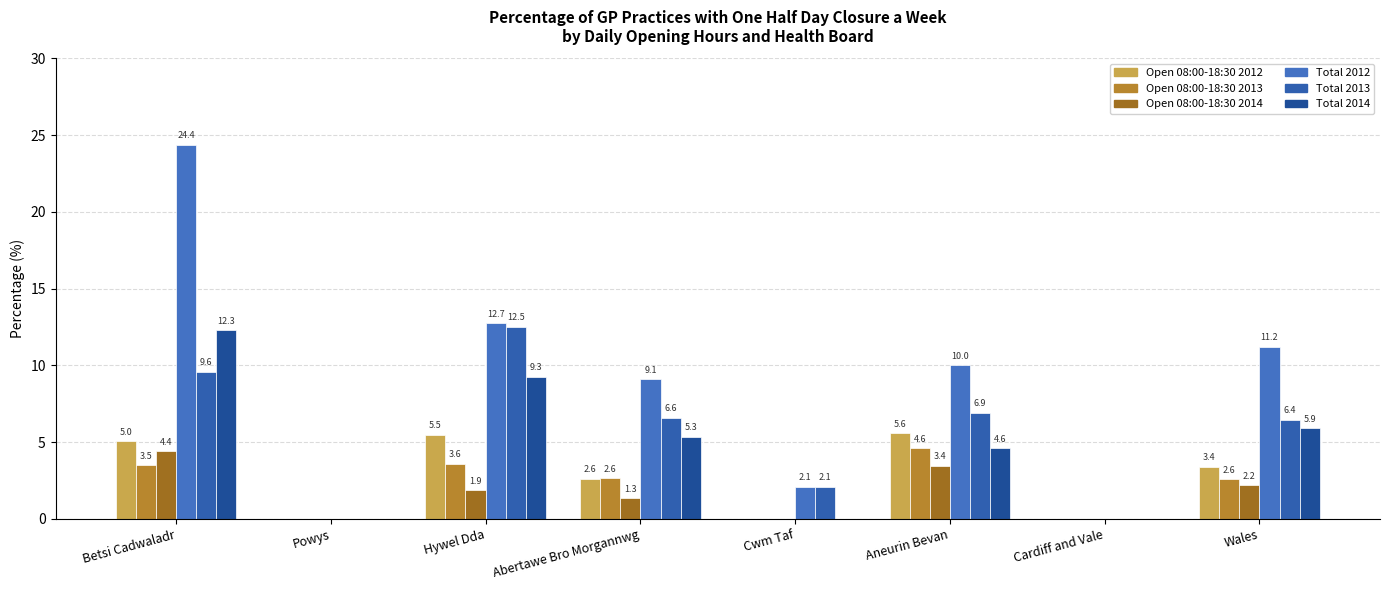

What is the average value of the Total 2012 series?

8.7